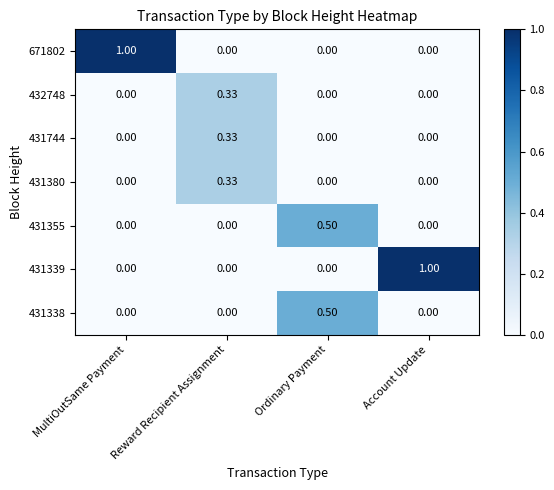

Which category has the highest value in the 431744 series?

Reward Recipient Assignment